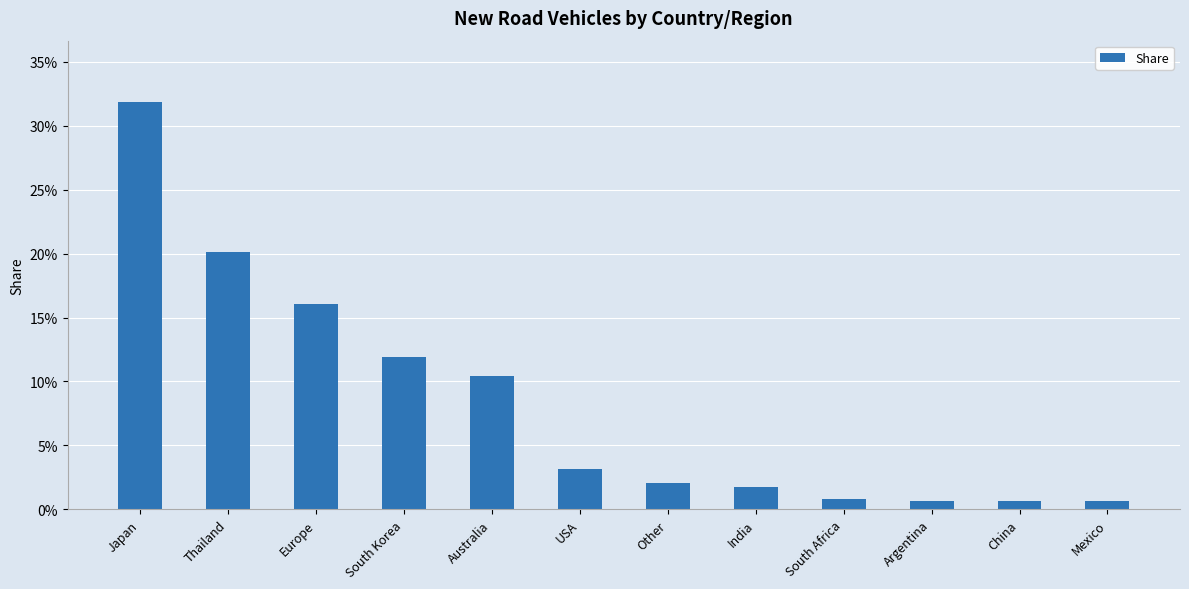

What position from the left is Argentina?

10